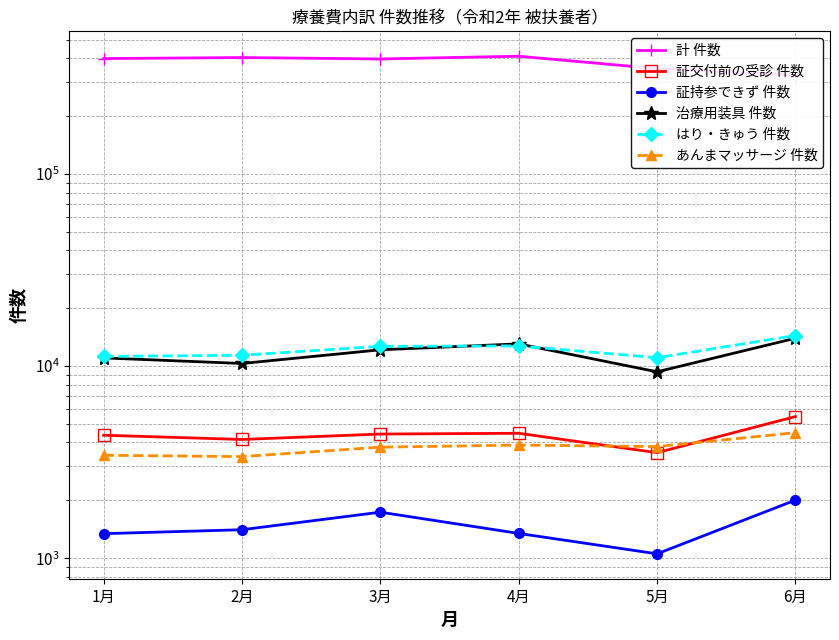

True or false: 証交付前の受診 件数 and 証持参できず 件数 cross at least once.

False